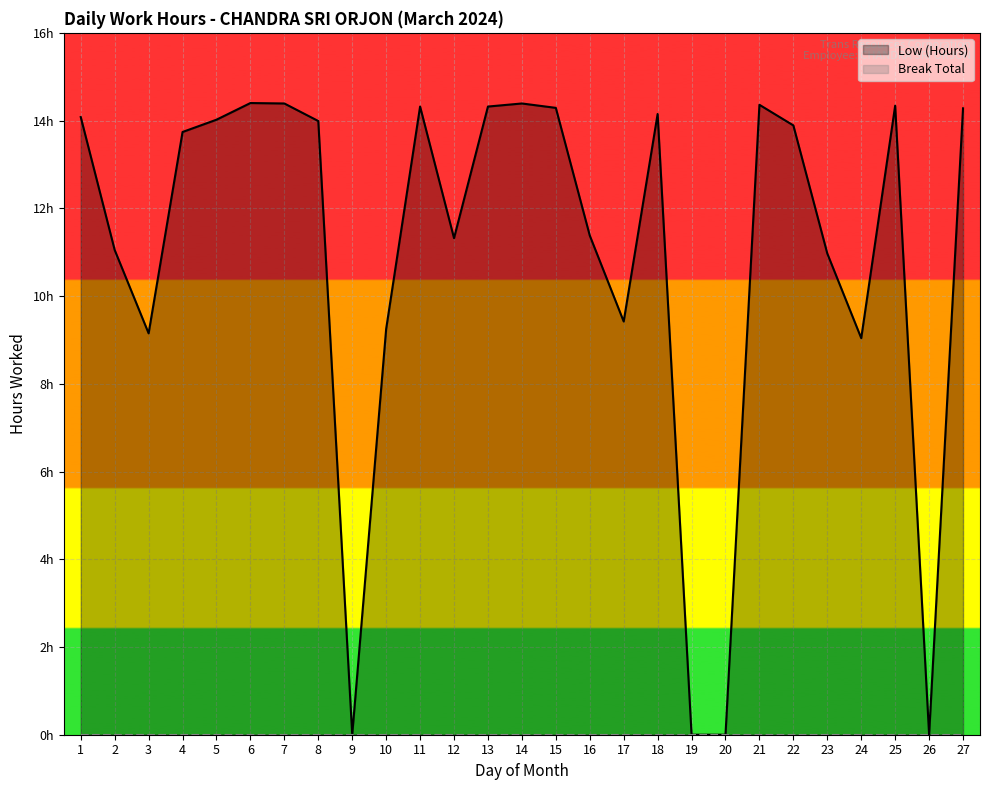

How many interior local valleys does the Low (Hours) series have?

6